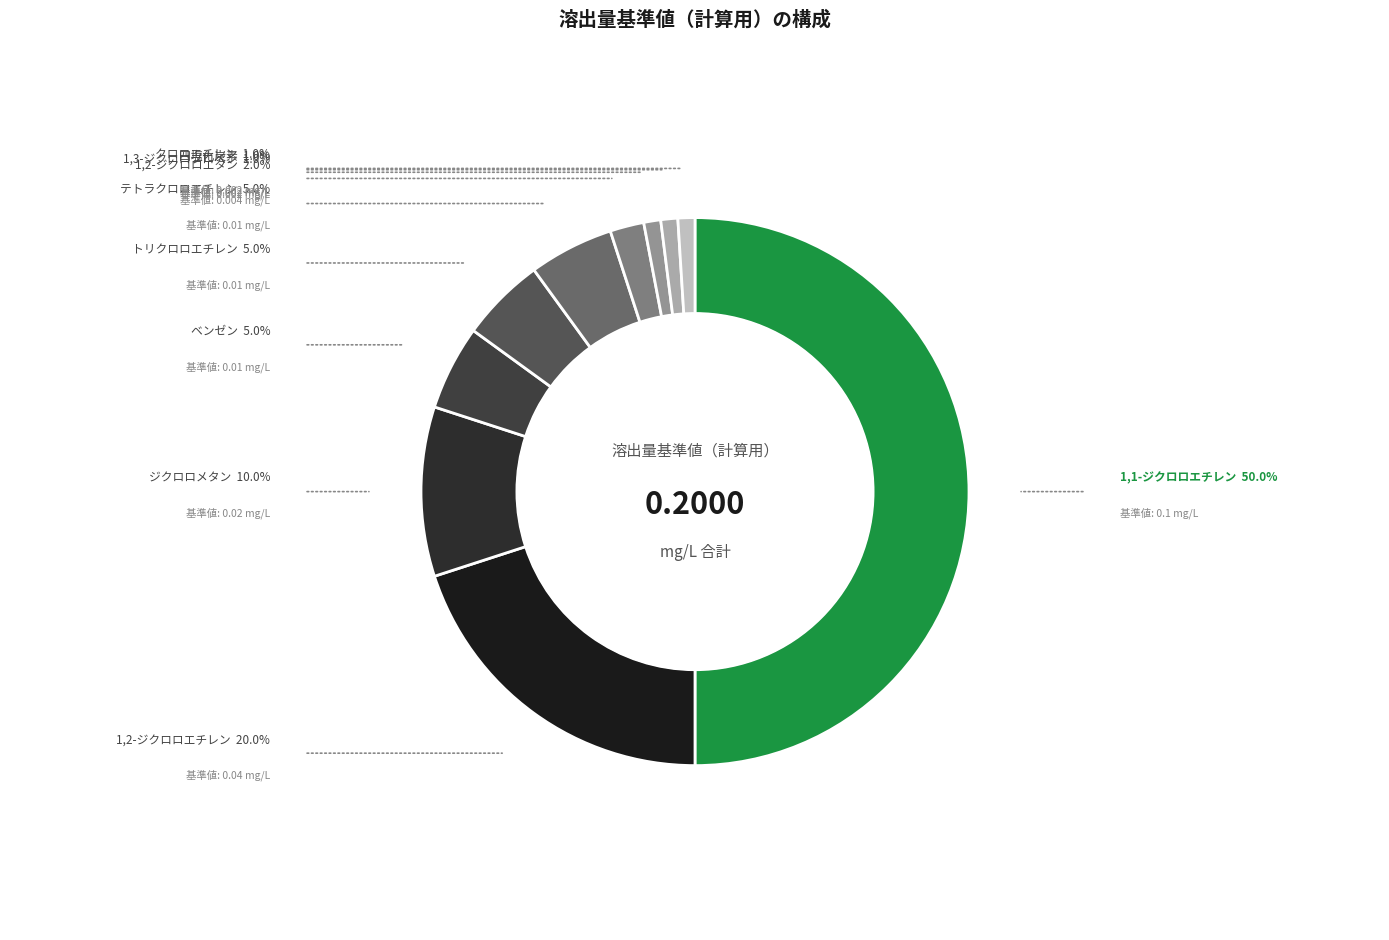

Is the sum of ジクロロメタン and 1,1-ジクロロエチレン greater than half?

Yes